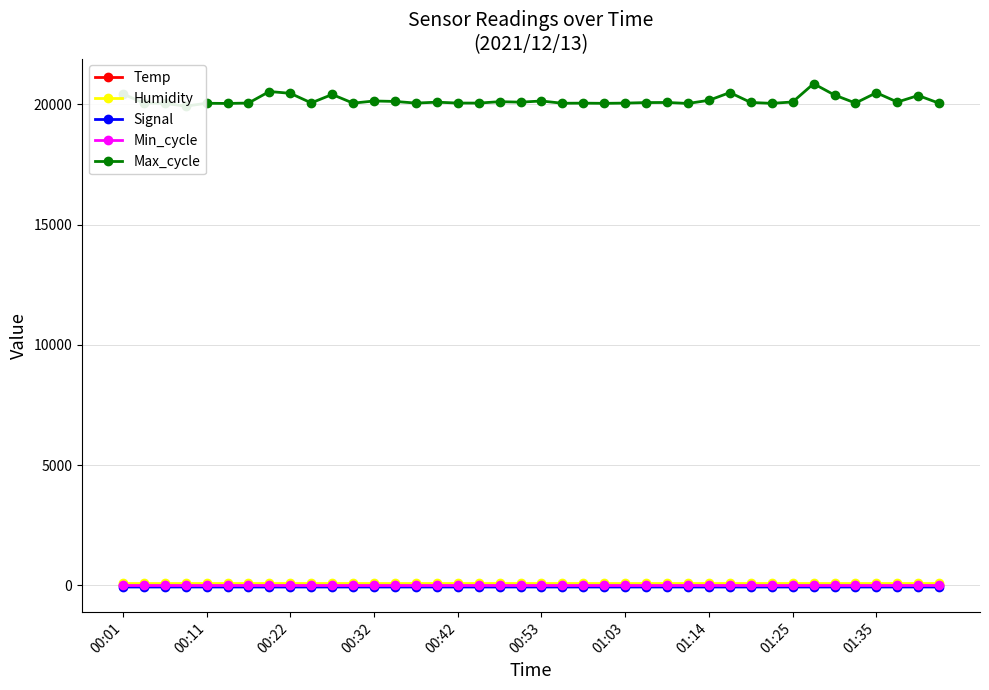

What is the total value across all series at 23?

20110.0